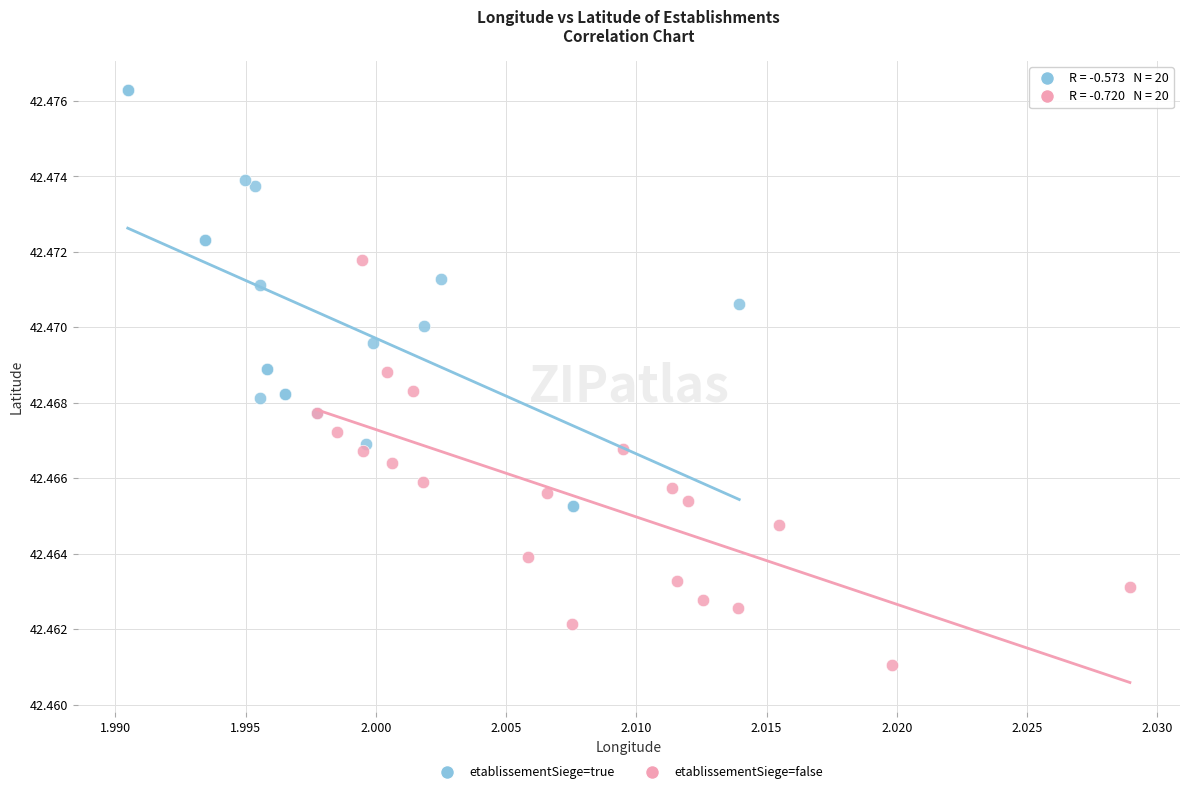

Which series has the largest Y range (max minus min)?

etablissementSiege=true